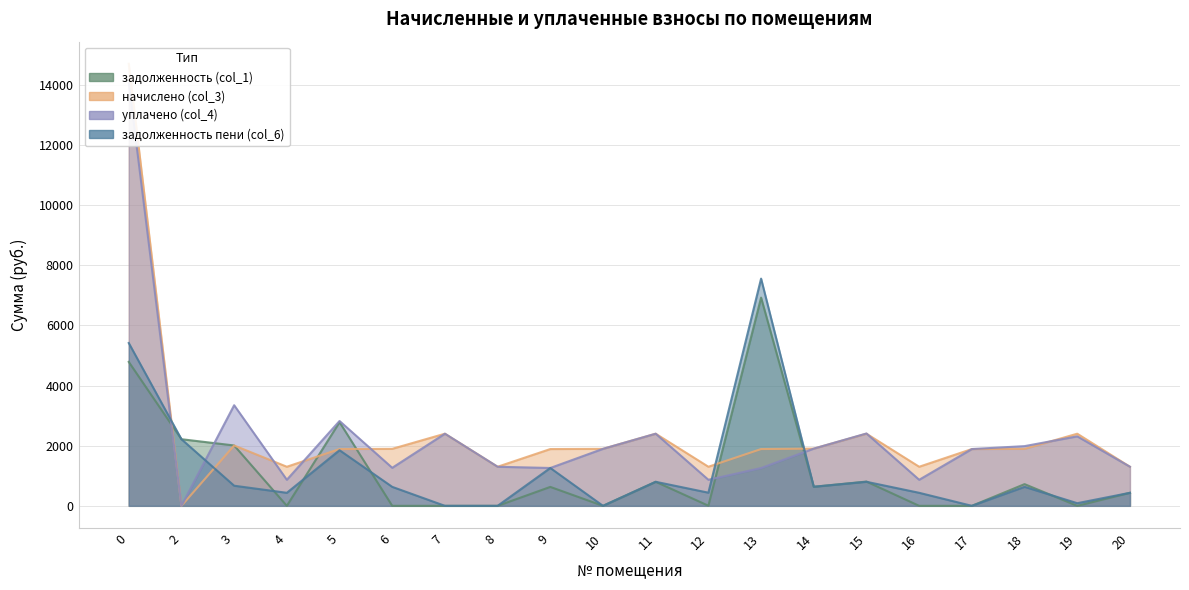

What is the difference between the highest and lowest values at 12?

1296.3